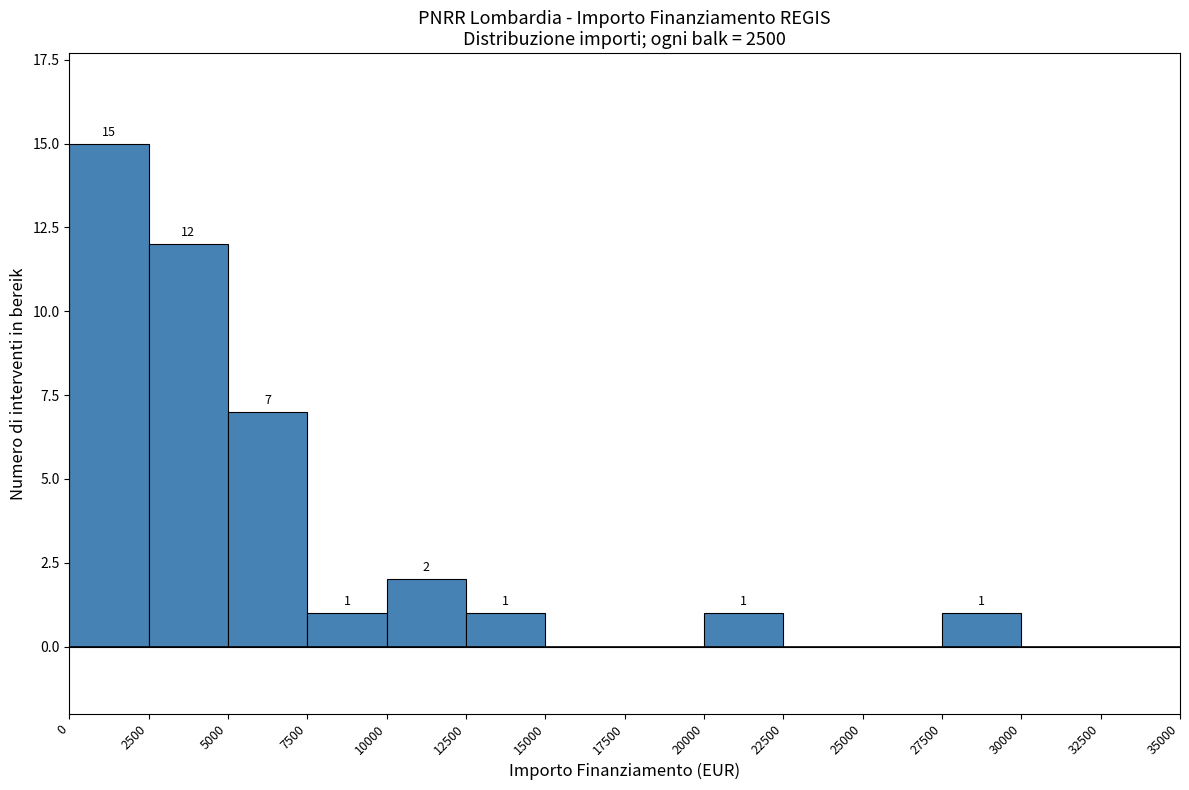

Which range on the x-axis has the tallest bar?

0 to 2500